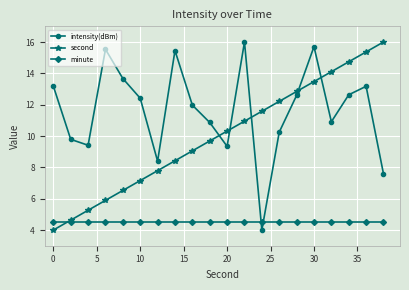

What is the minimum value shown in the chart?

4.0